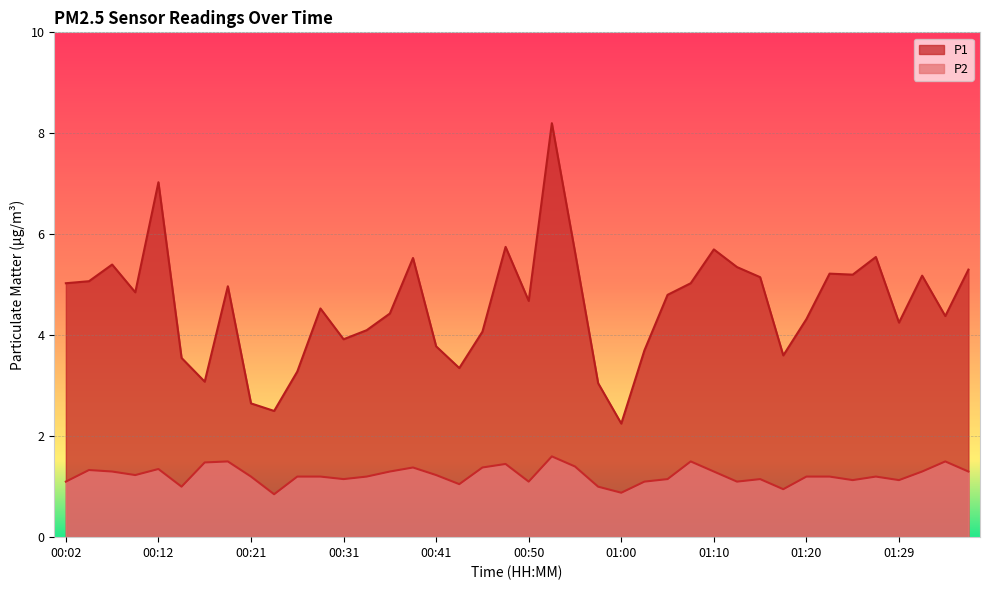

How many values in the P1 series are below 4?

12